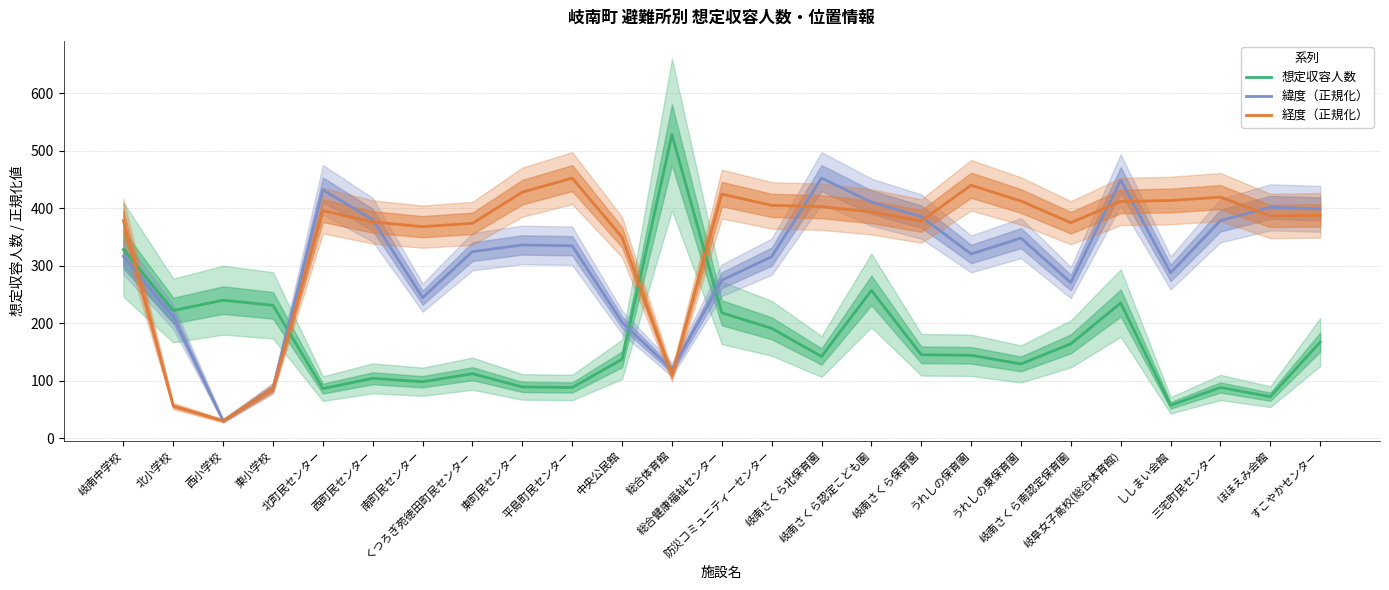

The 想定収容人数 series shows 137.0 at 中央公民館. True or false?

True